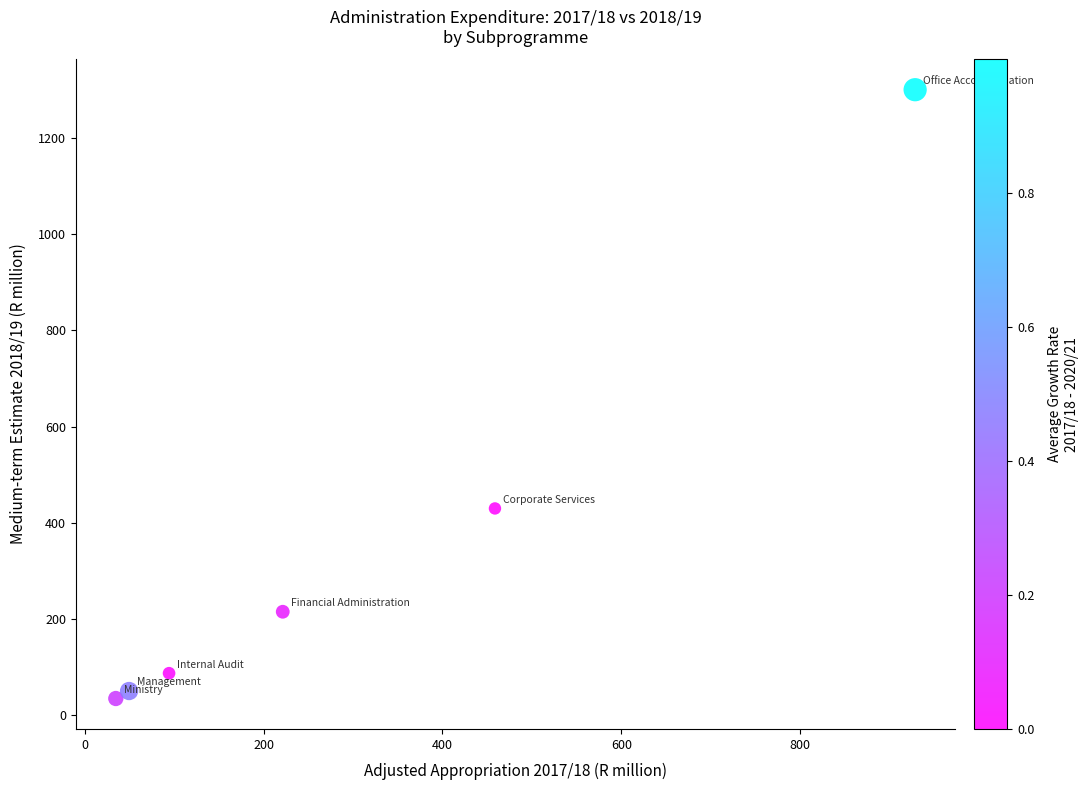

What is the range of X values (max minus min)?

894.0